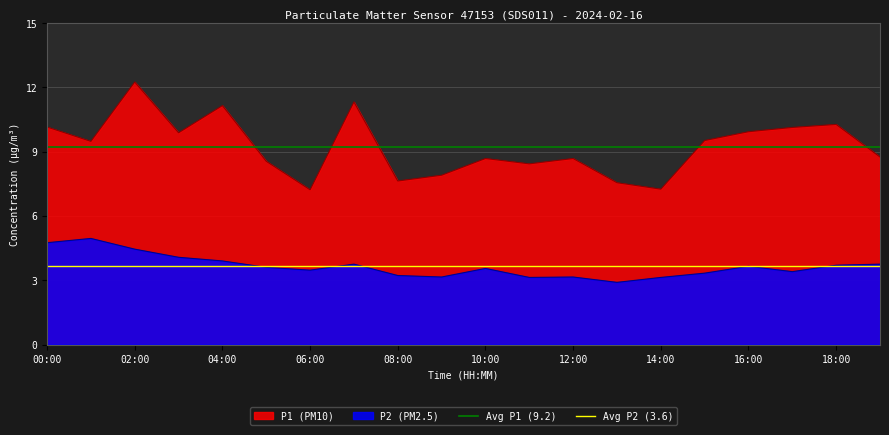

What is the average value of the Avg P1 (9.2) series?

9.2